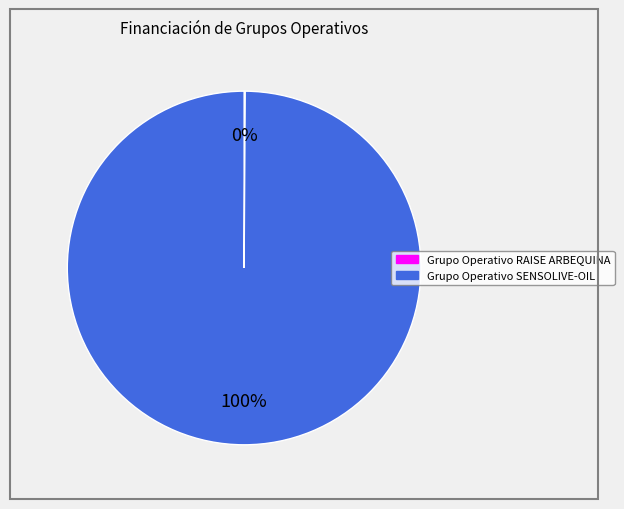

Is it true that Grupo Operativo SENSOLIVE-OIL is 100% of the pie?

True